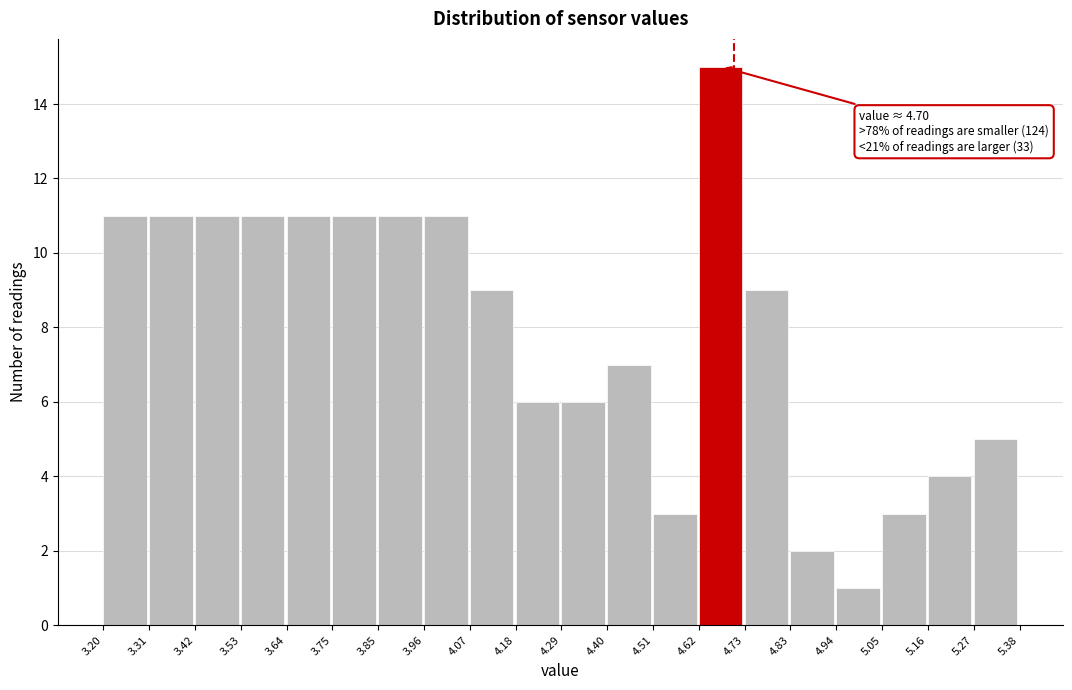

Which range on the x-axis has the tallest bar?

4.62 to 4.73